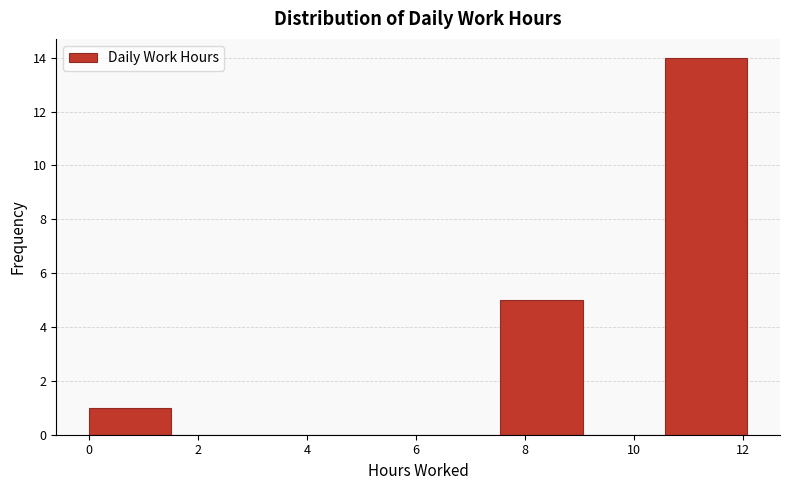

Over which range of the x-axis is the bar tallest?

10.6 to 12.0